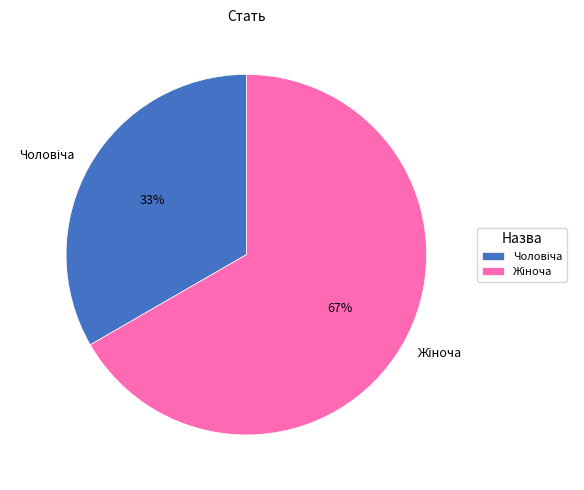

Is there a majority slice in this chart?

Yes